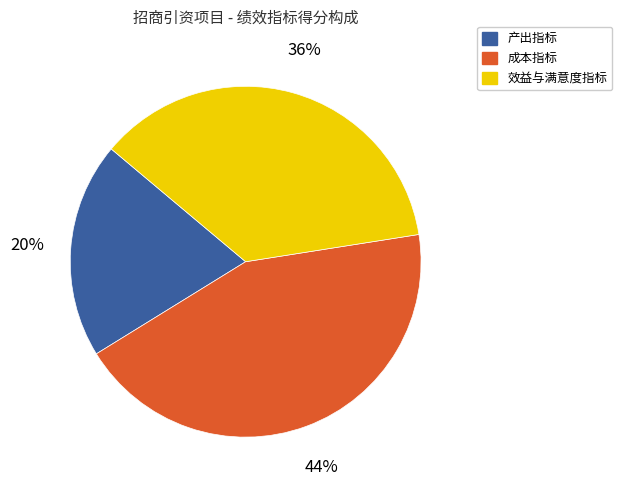

To the nearest percent, what is the difference between the largest and smallest slice percentages?

24%